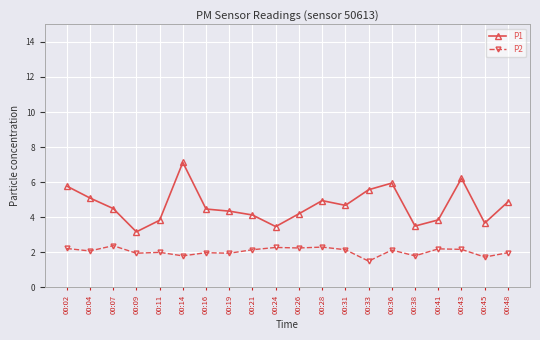

At 00:14, list the series in order from smallest to largest.

P2, P1